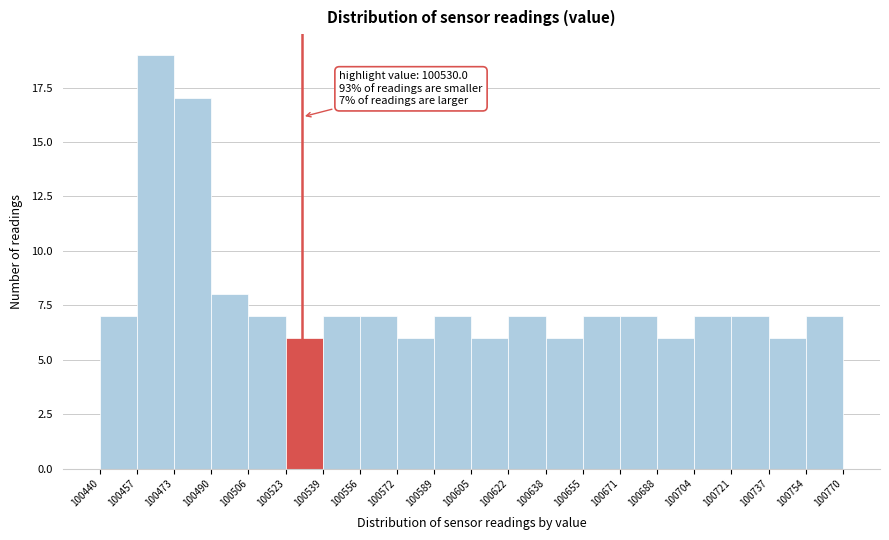

Over which range of the x-axis is the bar tallest?

100457 to 100473